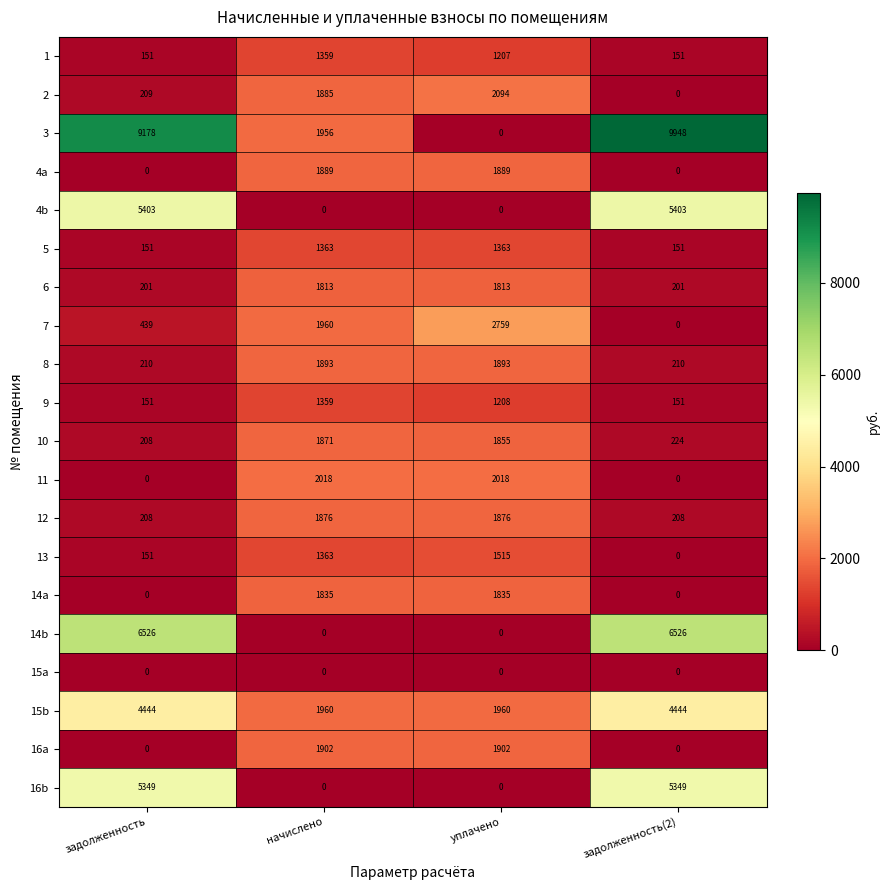

What is the sum of all 9 values?

2869